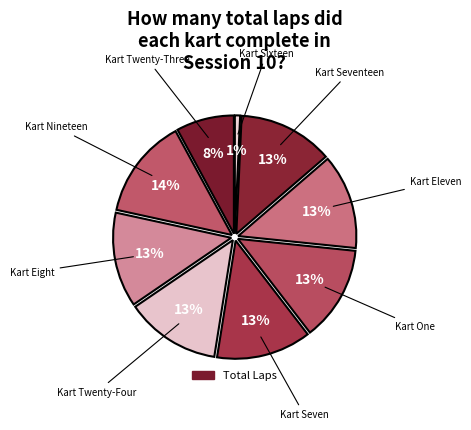

How many slices are in this pie chart?

9